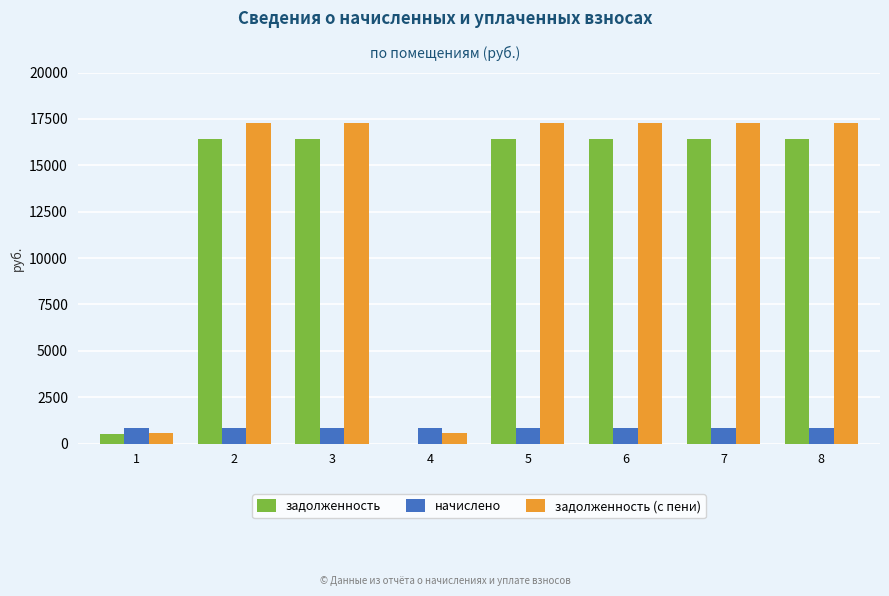

Reading left to right, what are all the values shown in this chart?

задолженность: 547.6	16436.9	16436.9	0.1	16436.9	16436.9	16436.9	16436.9
начислено: 860.7	860.7	860.7	860.7	860.7	860.7	860.7	860.7
задолженность (с пени): 573.8	17297.6	17297.6	573.8	17297.6	17297.6	17297.6	17297.6